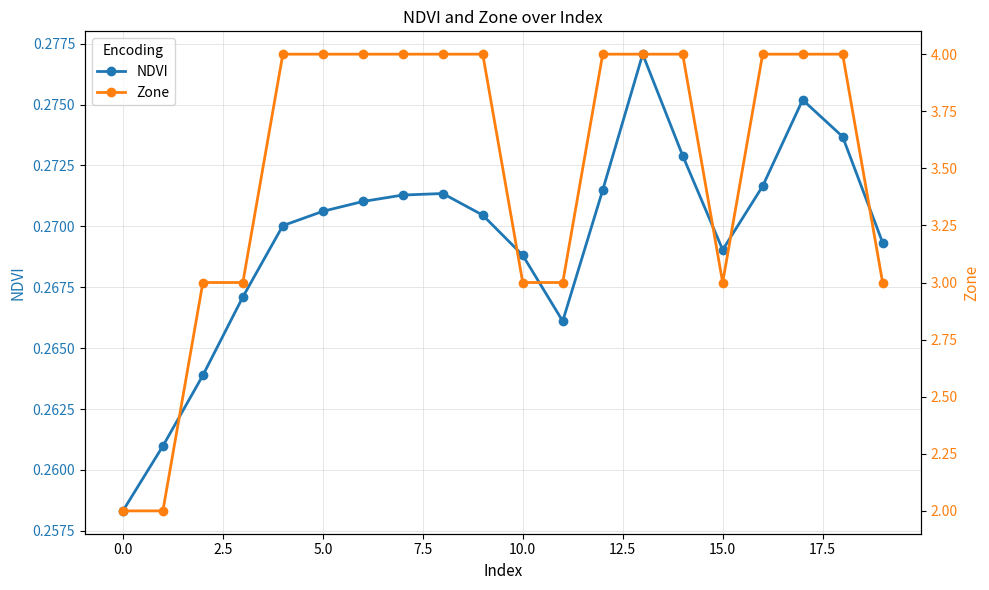

Count the NDVI values in the range 0 to 1.

20